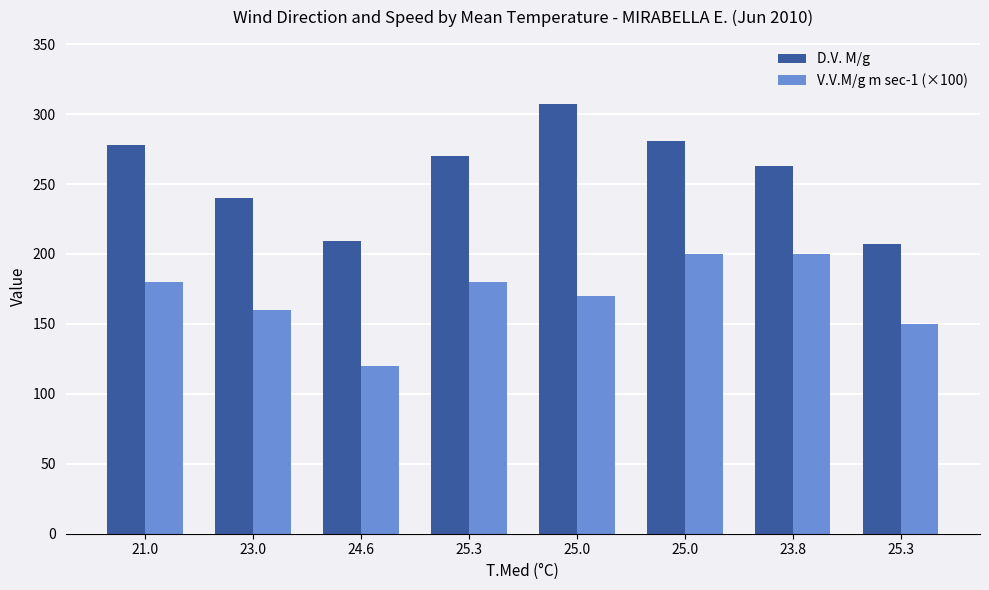

List the series in order of their overall mean, highest first.

D.V. M/g, V.V.M/g m sec-1 (×100)